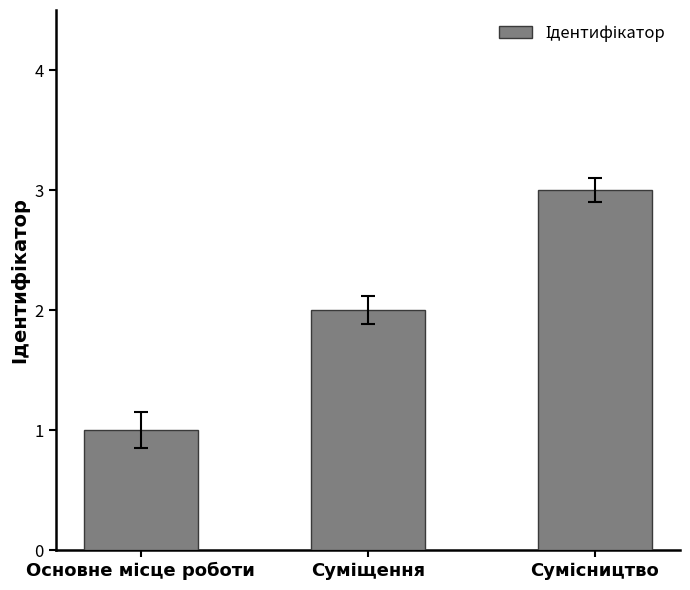

What is the maximum value shown in the chart?

3